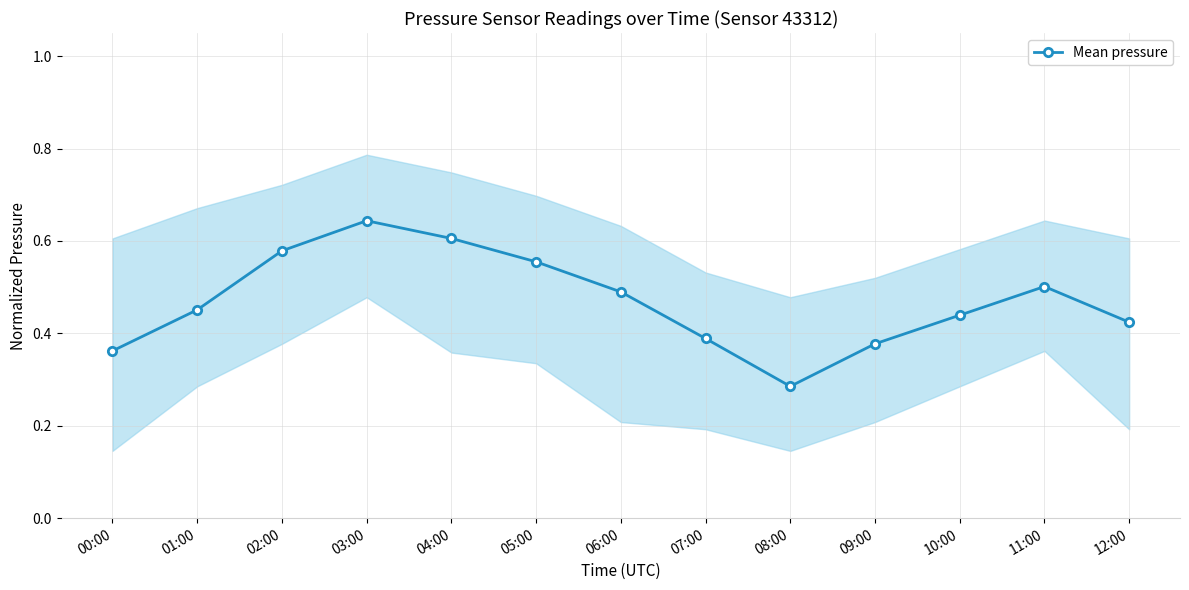

What is the difference between the second highest and minimum values?

0.3